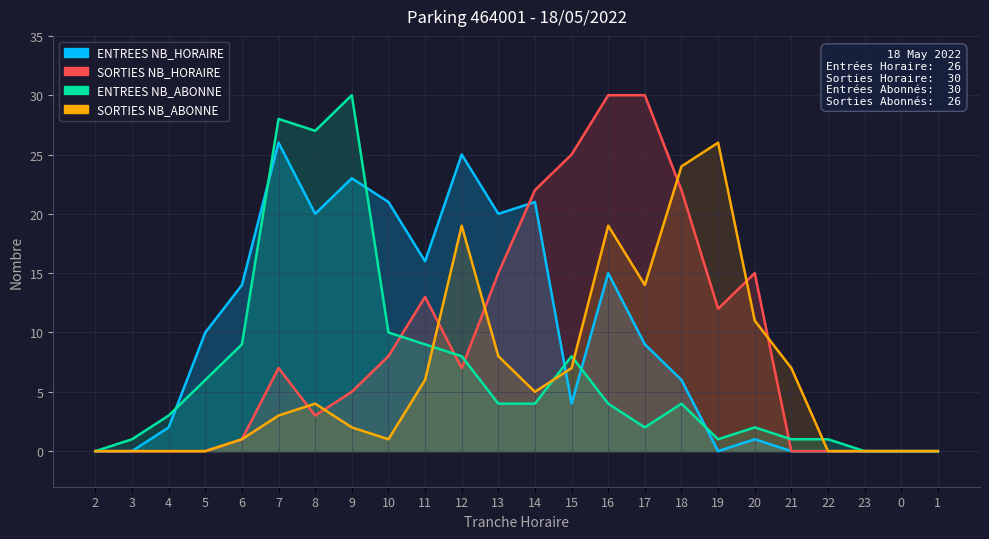

What position from the left is 11?

10